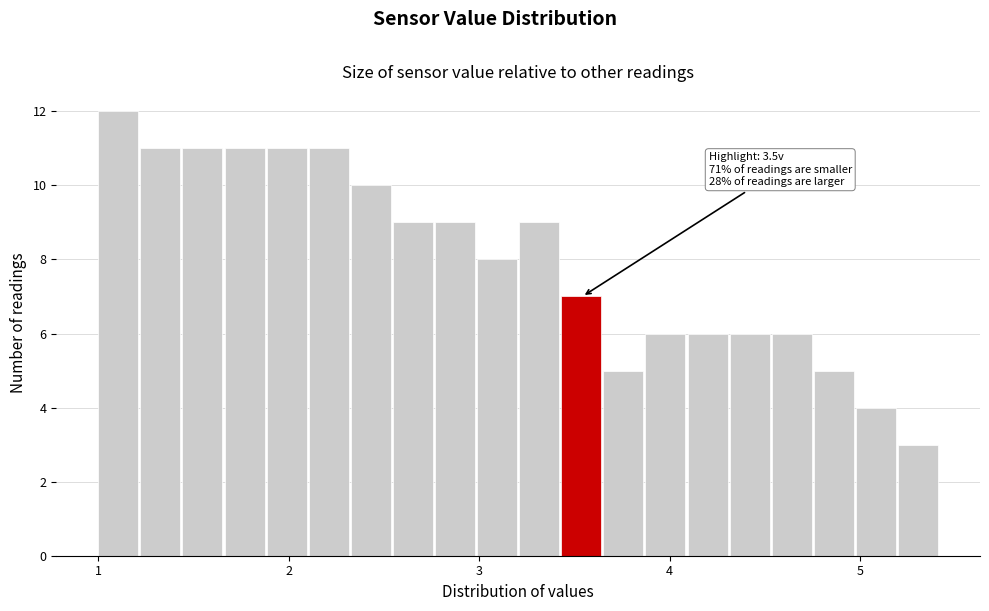

Around what value on the x-axis is the tallest bar? Give the approximate position of its centre, as read against the axis.

1.1